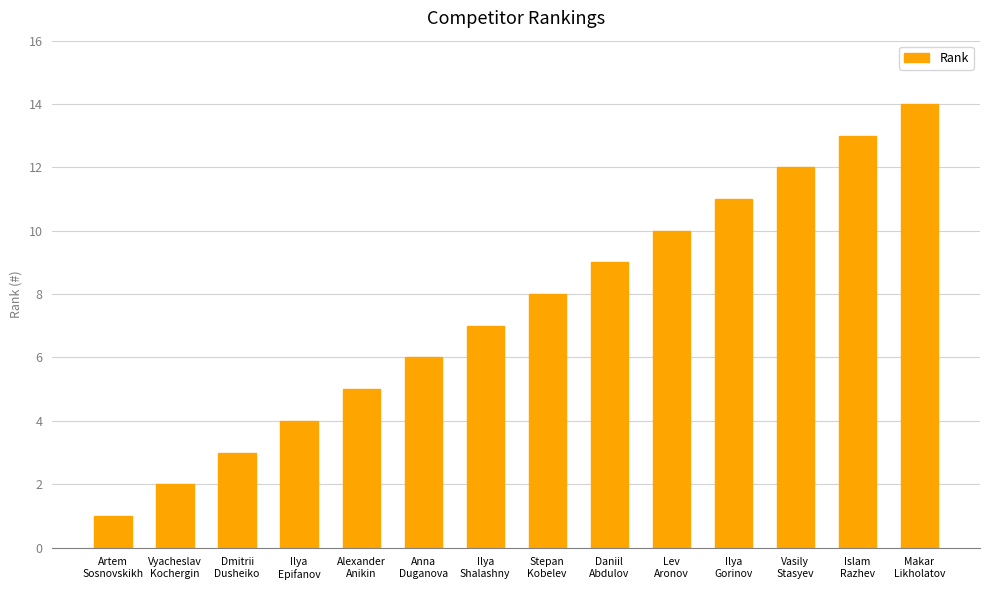

What is the sum of the values at Dmitrii
Dusheiko and Alexander
Anikin?

8